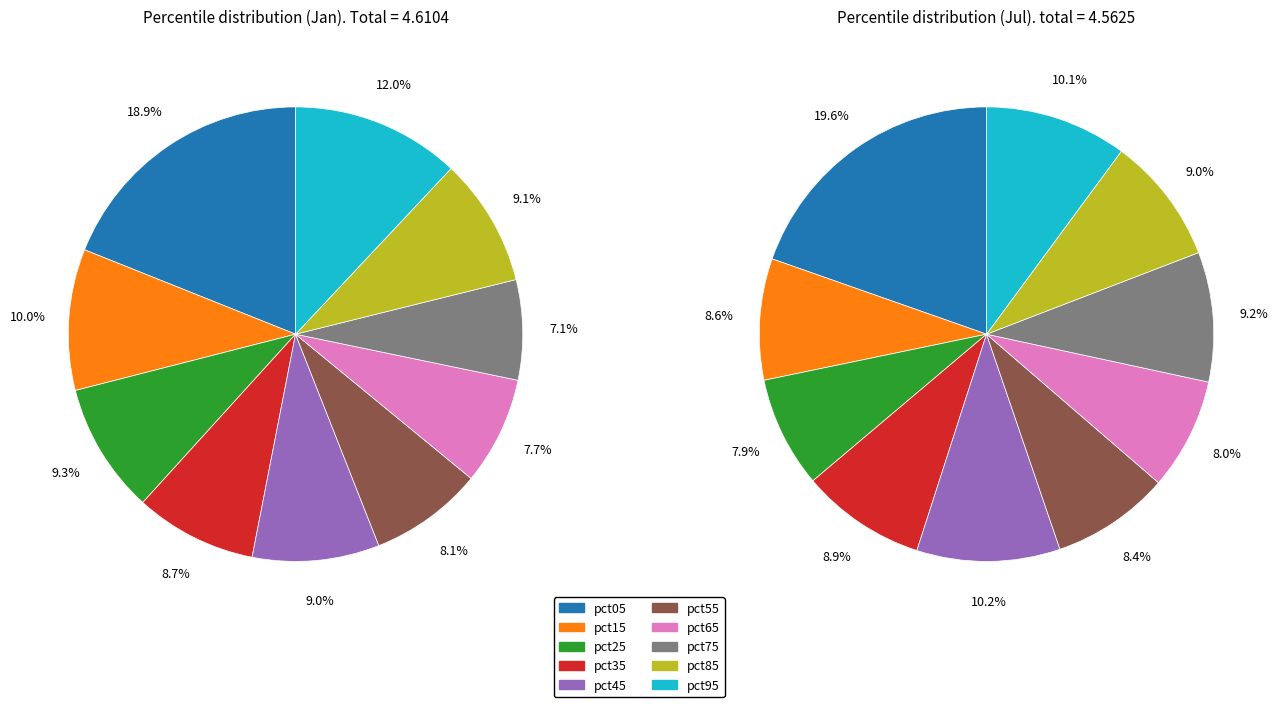

To the nearest percent, what percentage of the pie is 7?

7%